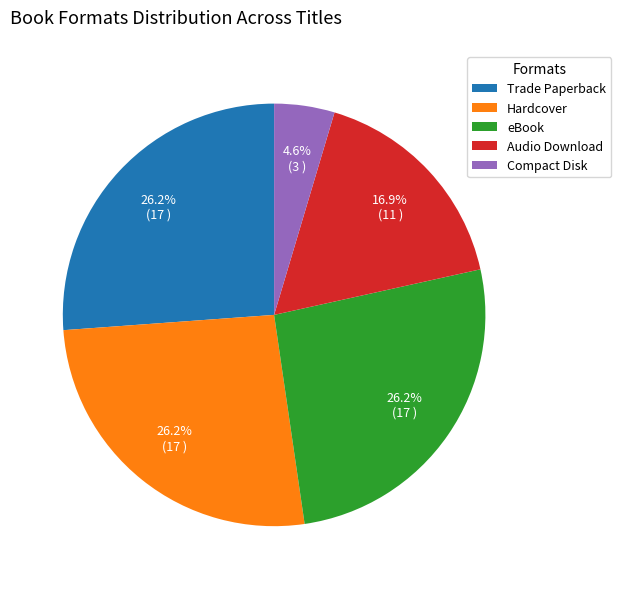

What is the smallest slice in the pie chart?

Compact Disk